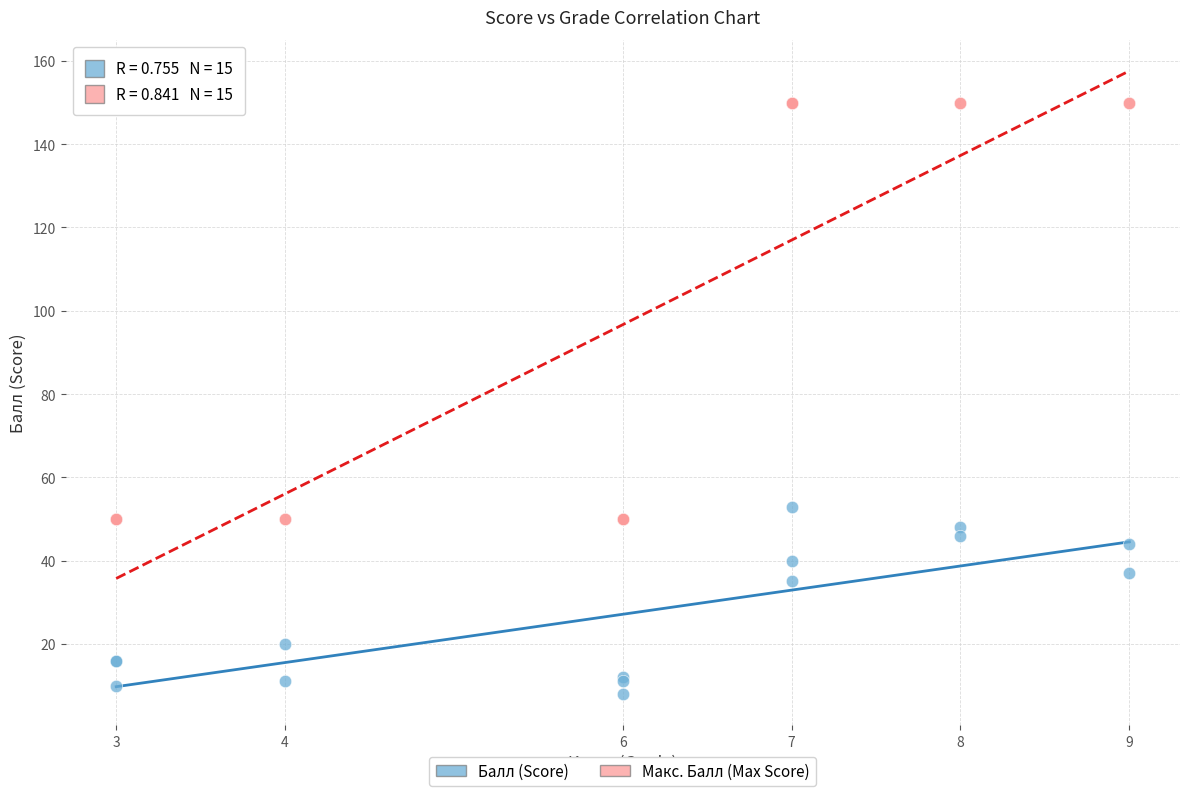

In the Макс. Балл (Max Score) series, what Y value is closest to 100?

50